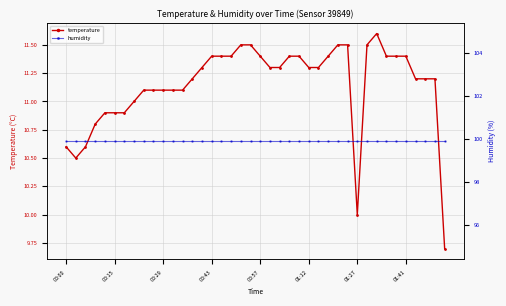

What is the value of the temperature point at the 17th from the left?

11.4